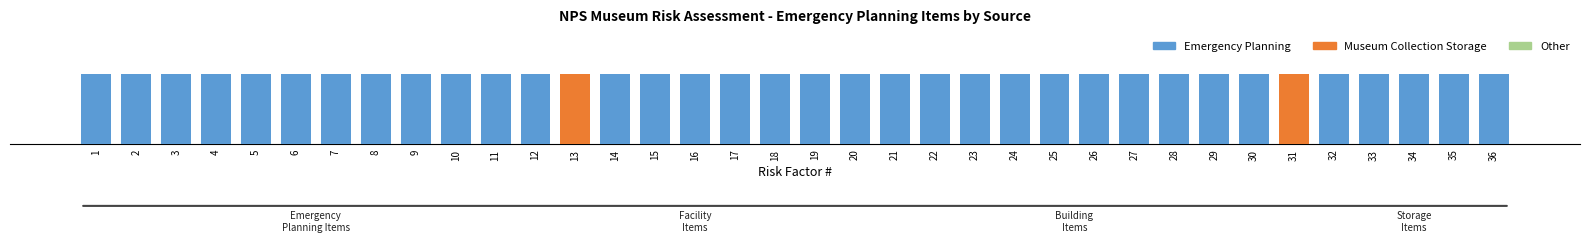

Rank the series at 4 from highest to lowest value.

Emergency Planning, Museum Collection Storage, Other